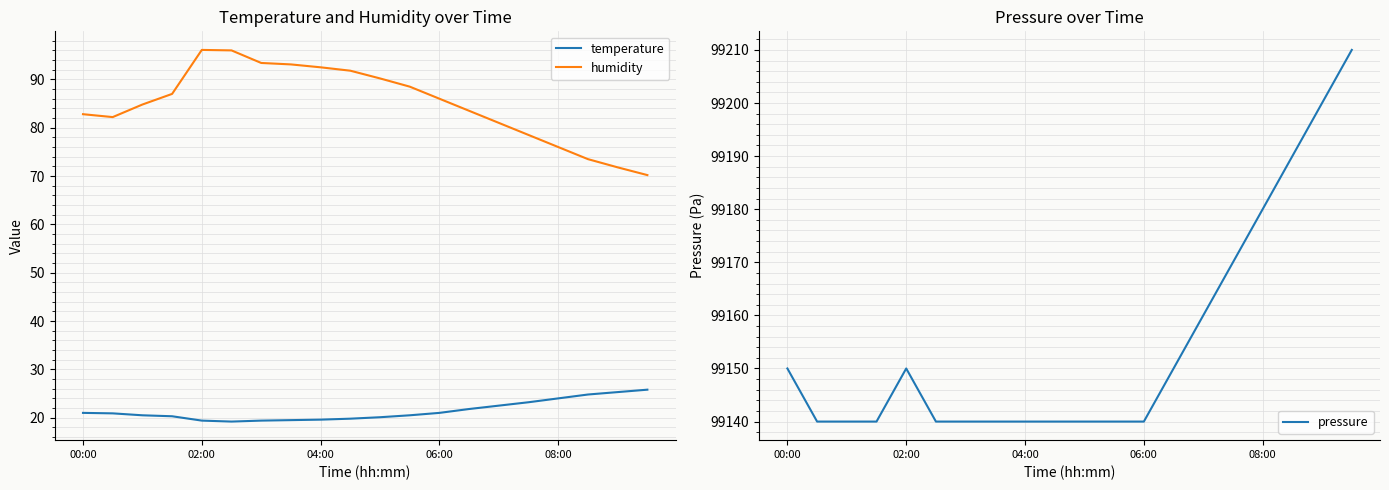

Does the chart display data point markers on the line(s)?

No